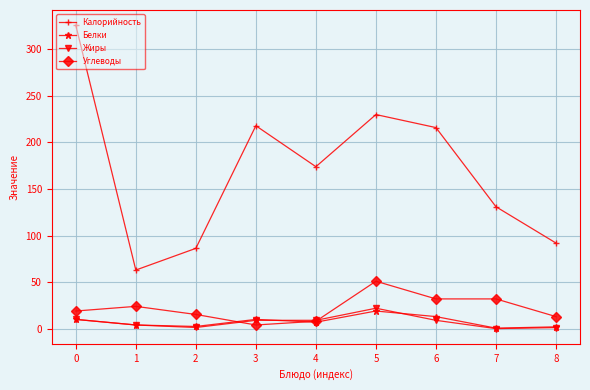

Does the chart display data point markers on the line(s)?

Yes